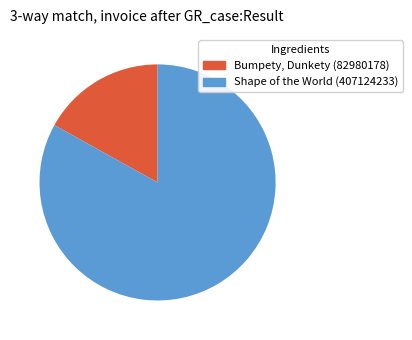

Rank the categories by value from highest to lowest.

83.1%, 16.9%